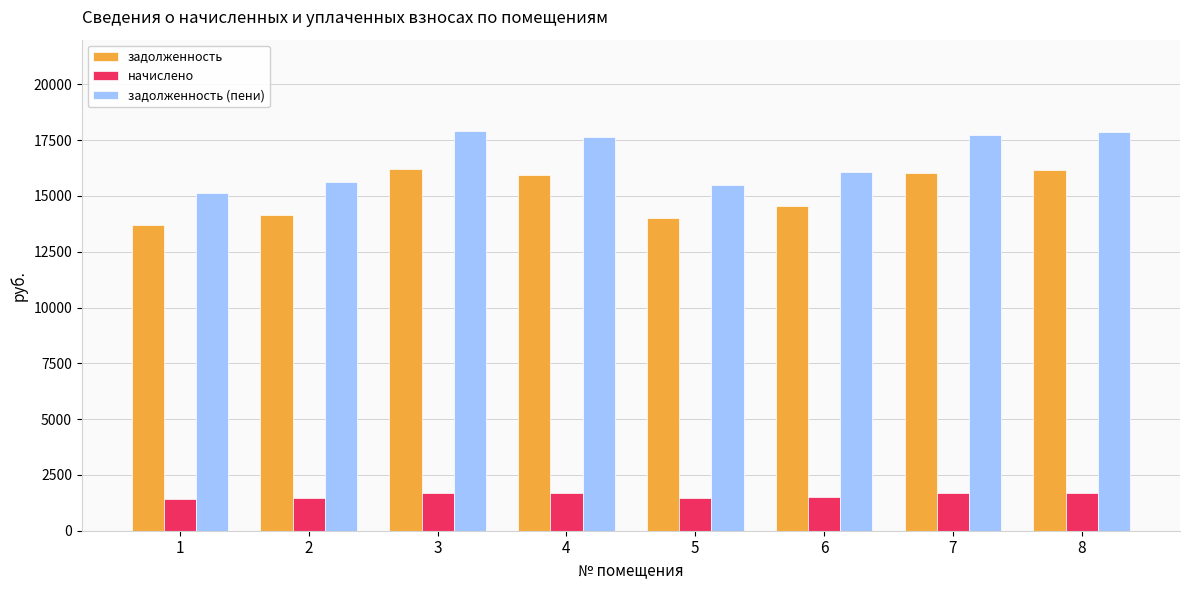

The value of задолженность at 6 is 14552.9. True or false?

True